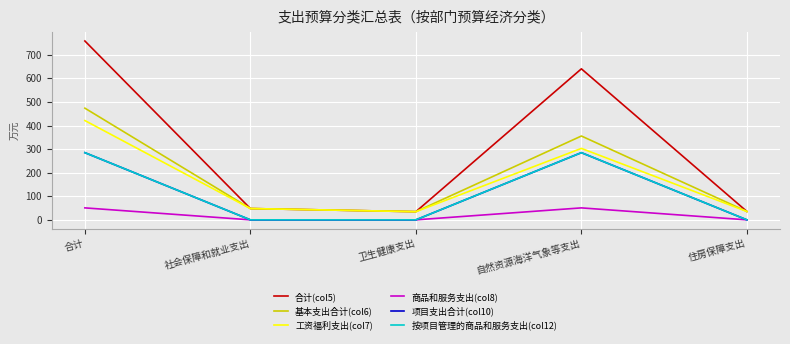

Is this an area chart (filled region under the line)?

No